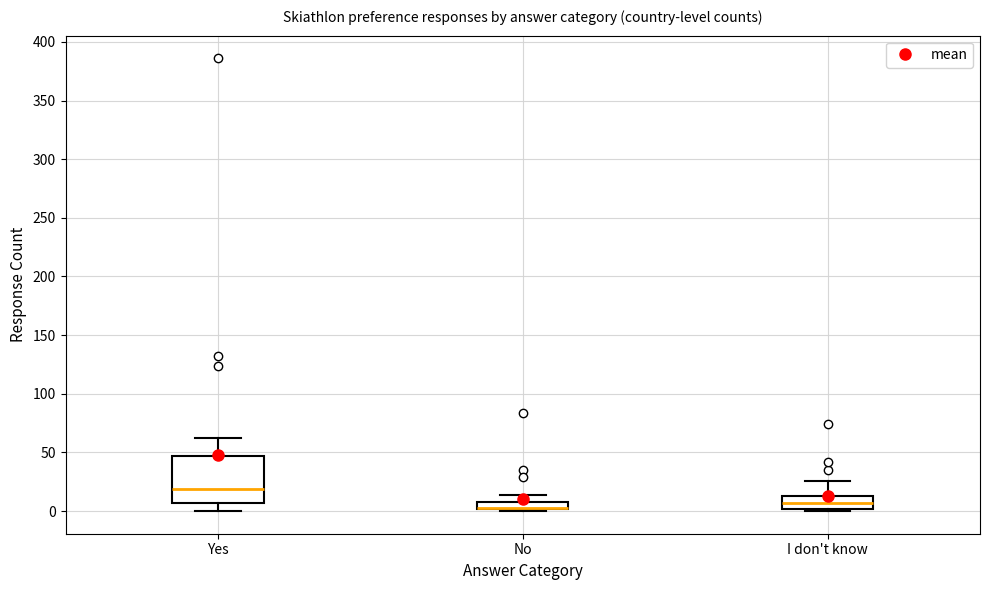

Where is the lower edge of the box for Yes on the y-axis? The values are not printed on the chart, so give them approximately, as read against the axis.

5